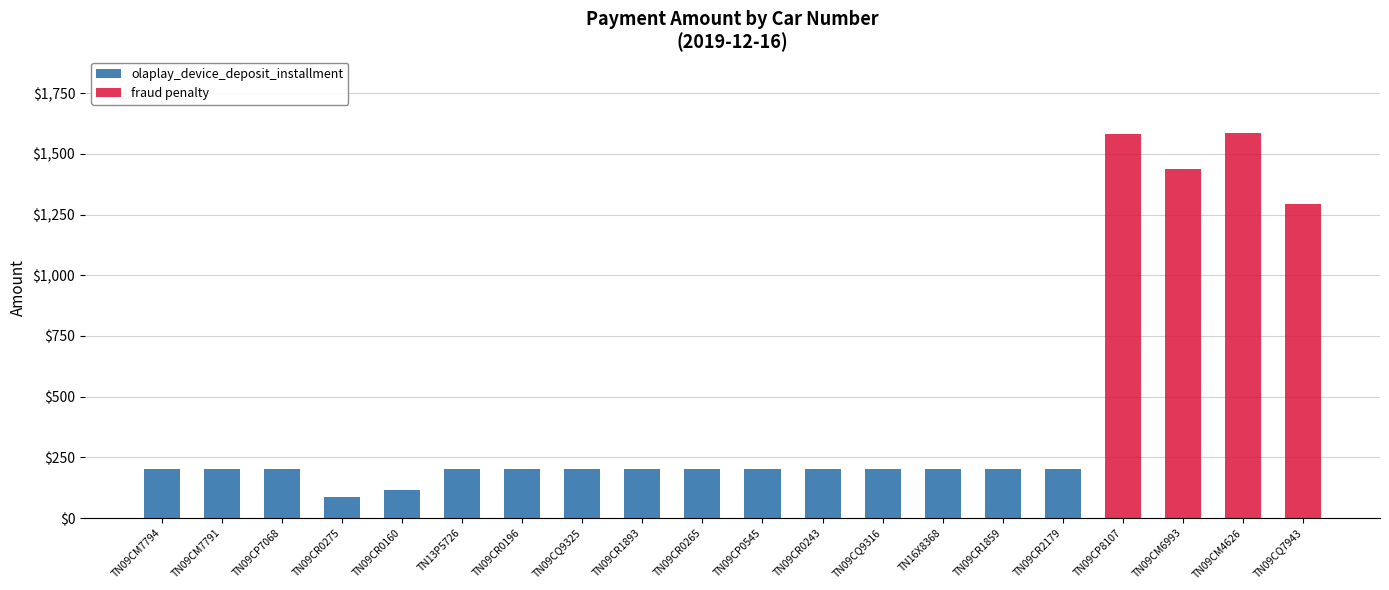

What is the total value across all series at TN09CM7794?

200.0